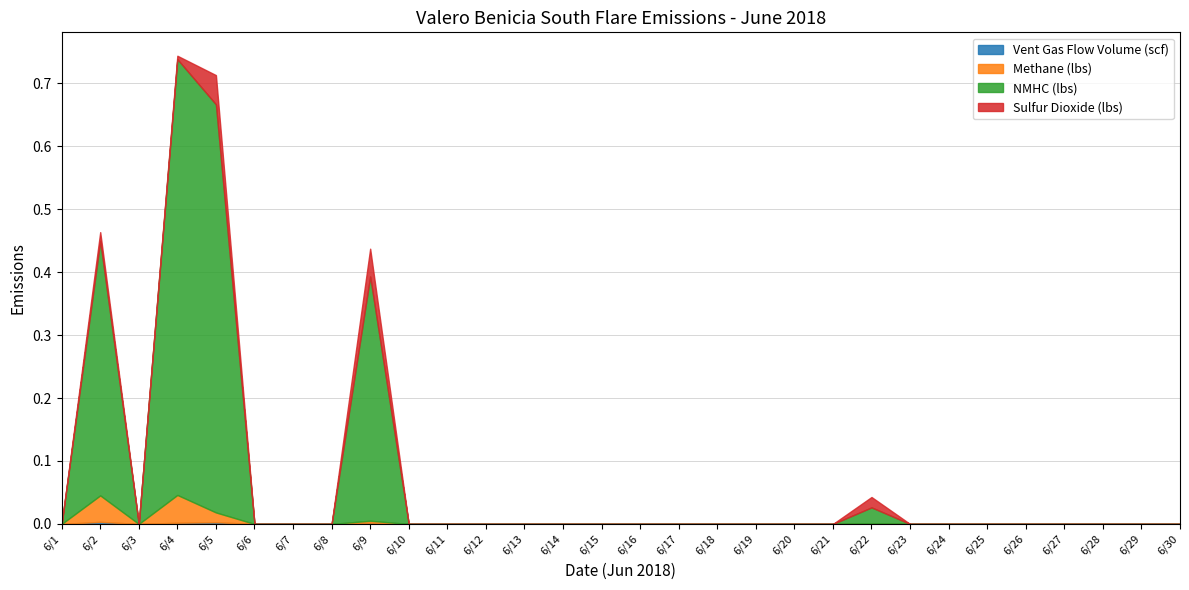

Which series has the largest range (max minus min)?

NMHC (lbs)